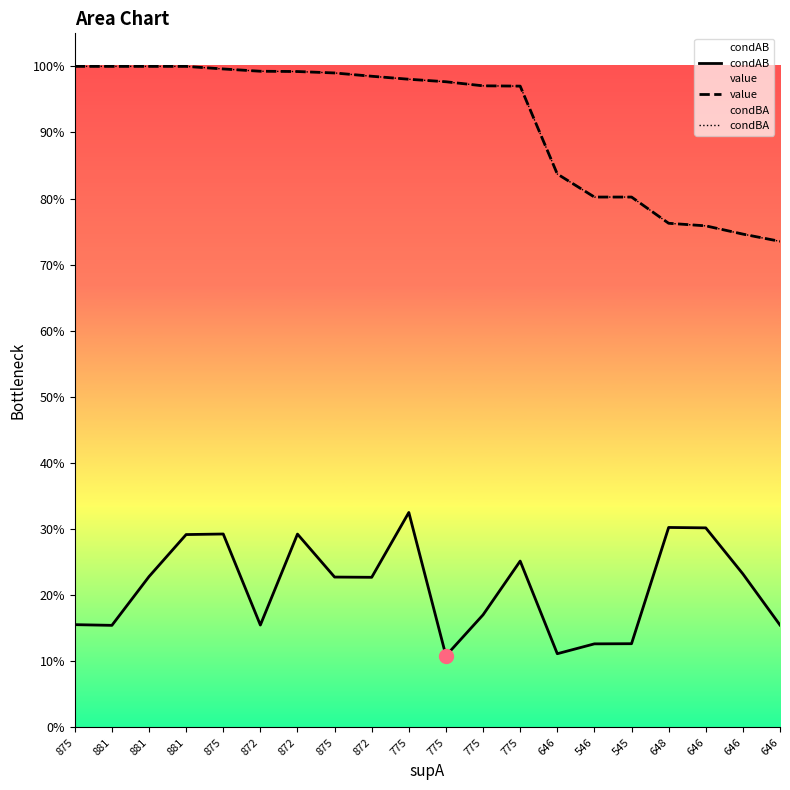

How many data points does each series have?

20